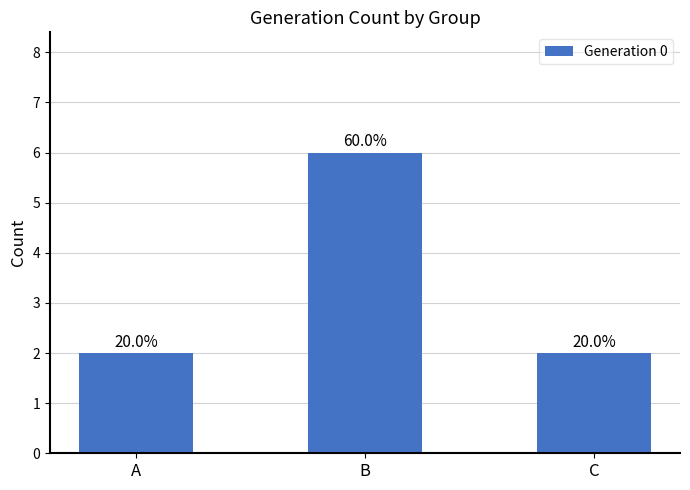

Reading left to right, list all the values displayed in this chart.

A=2	B=6	C=2